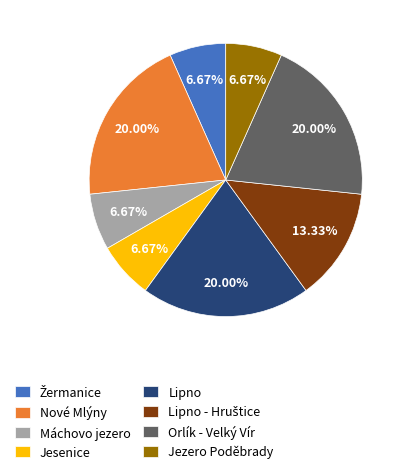

How many segments does this pie chart have?

8